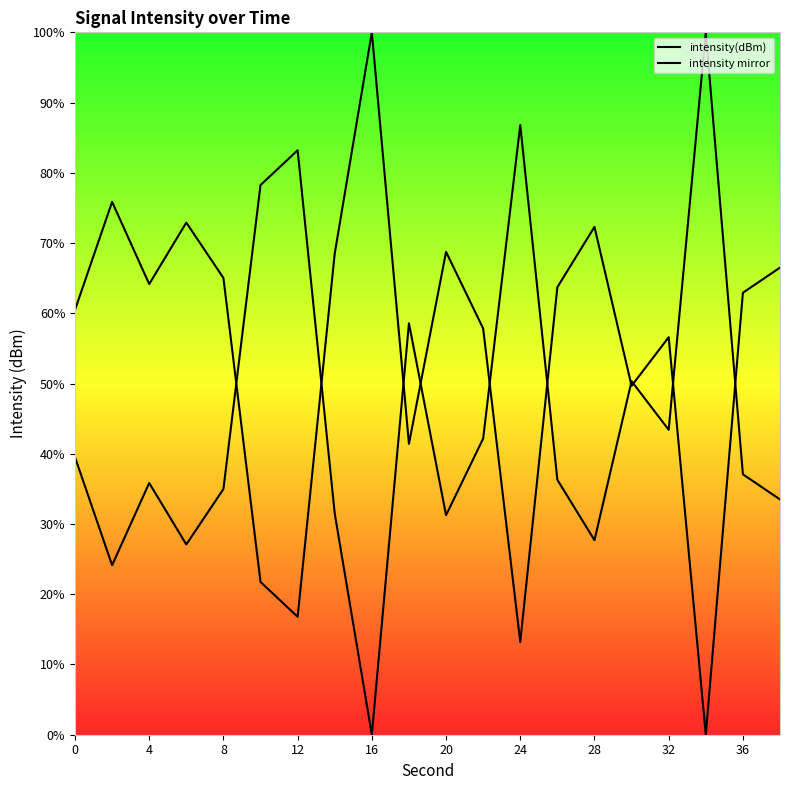

Does the chart display data point markers on the line(s)?

No